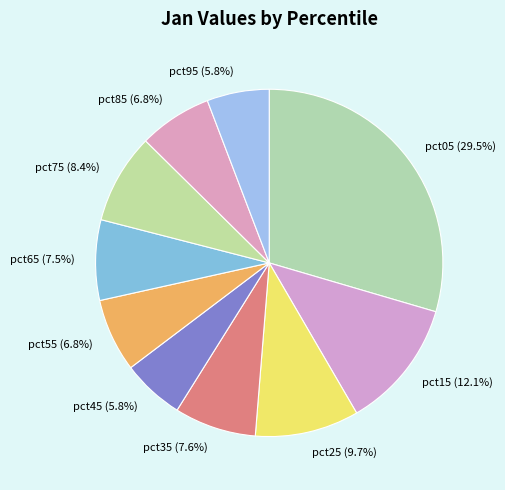

To the nearest percent, what is the difference between the largest and smallest slice percentages?

24%